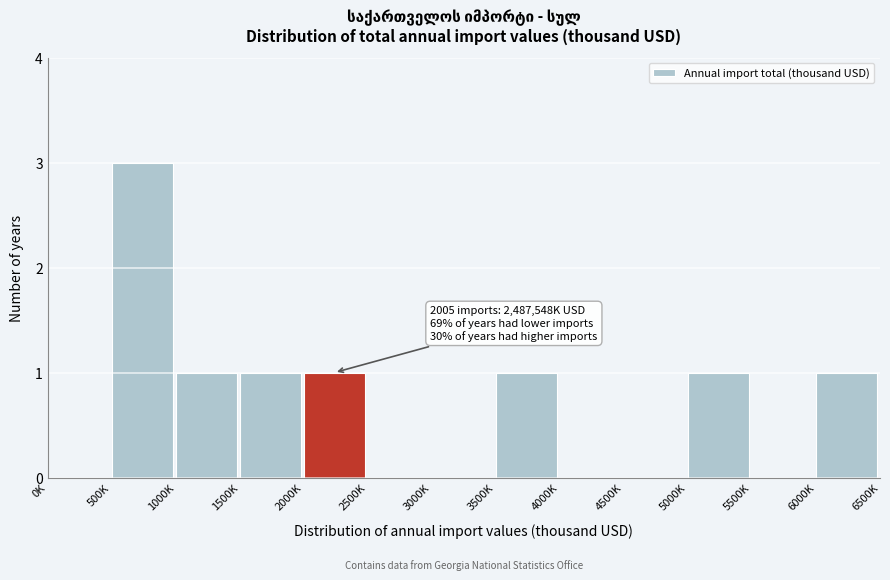

Reading left to right, what are all the values shown in this chart?

0K=0	500K=3	1000K=1	1500K=1	2000K=1	2500K=0	3000K=0	3500K=1	4000K=0	4500K=0	5000K=1	5500K=0	6000K=1